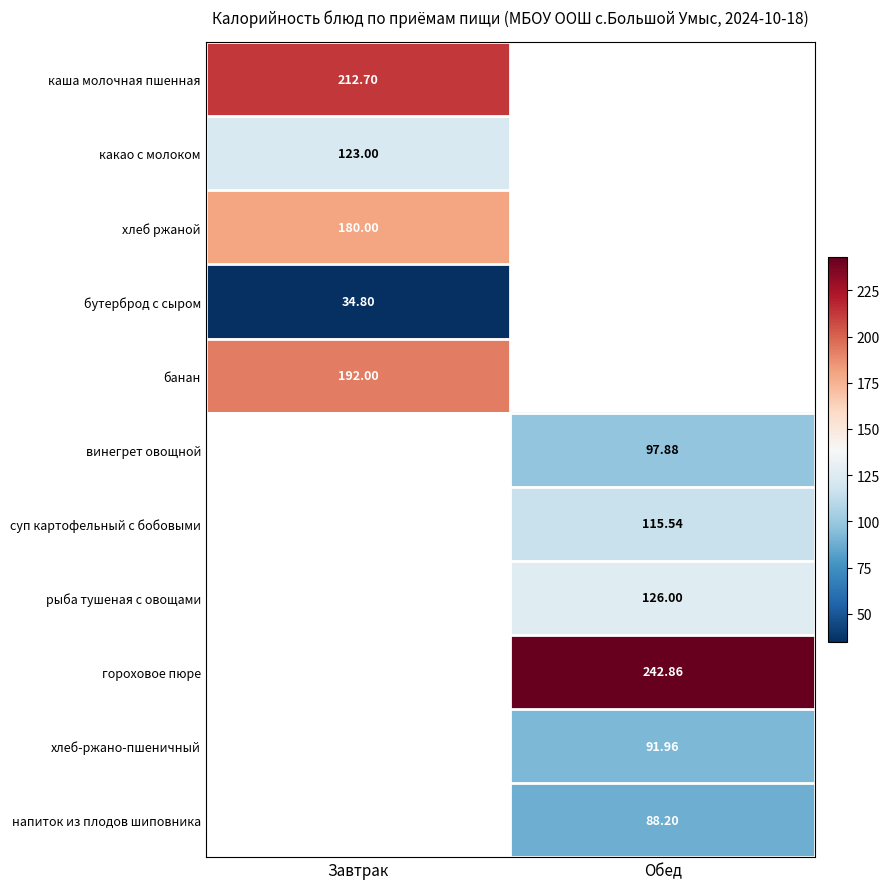

Is the value of рыба тушеная с овощами at Обед greater than the value of хлеб ржаной at Завтрак?

No